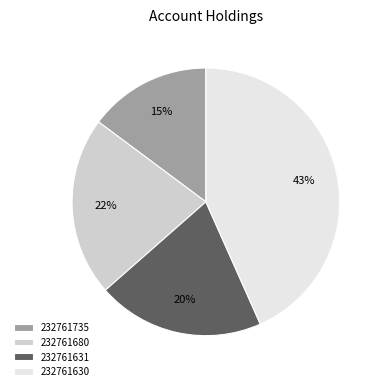

To the nearest percent, what percentage of the pie is 232761680?

22%